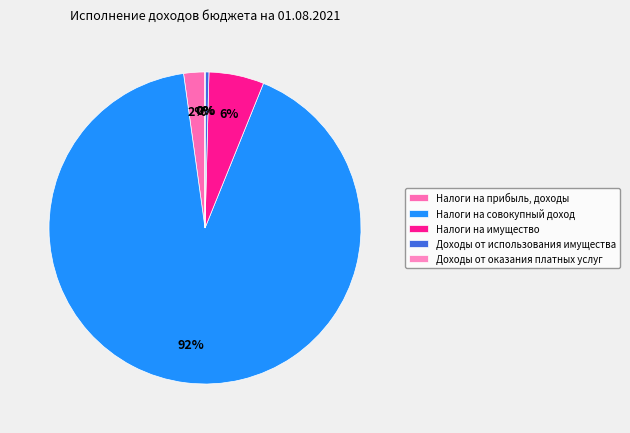

To the nearest percent, what is the average slice percentage?

20%